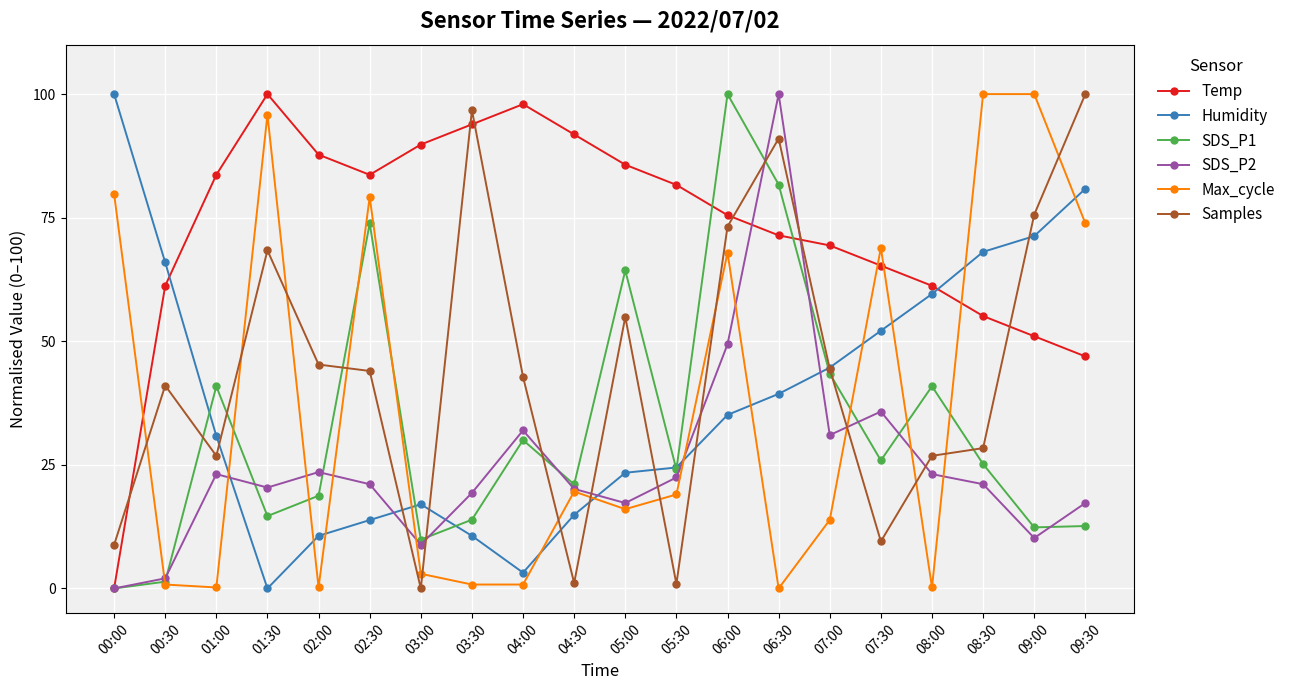

True or false: Samples and Max_cycle intersect in this chart.

True